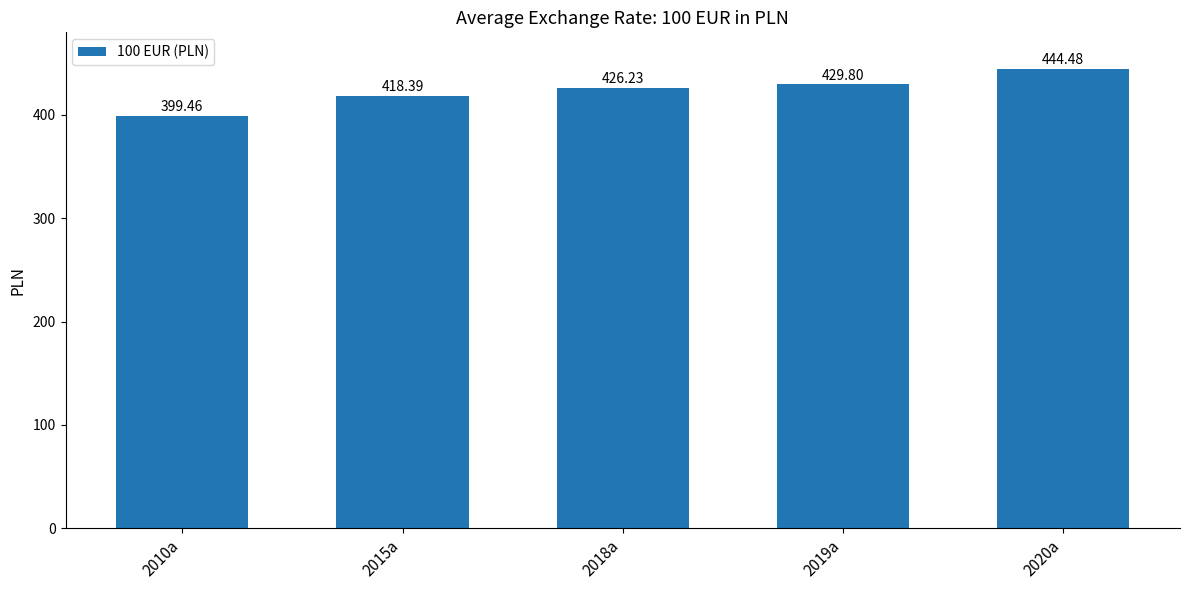

True or false: the data shows 418.4 at 2015a.

True